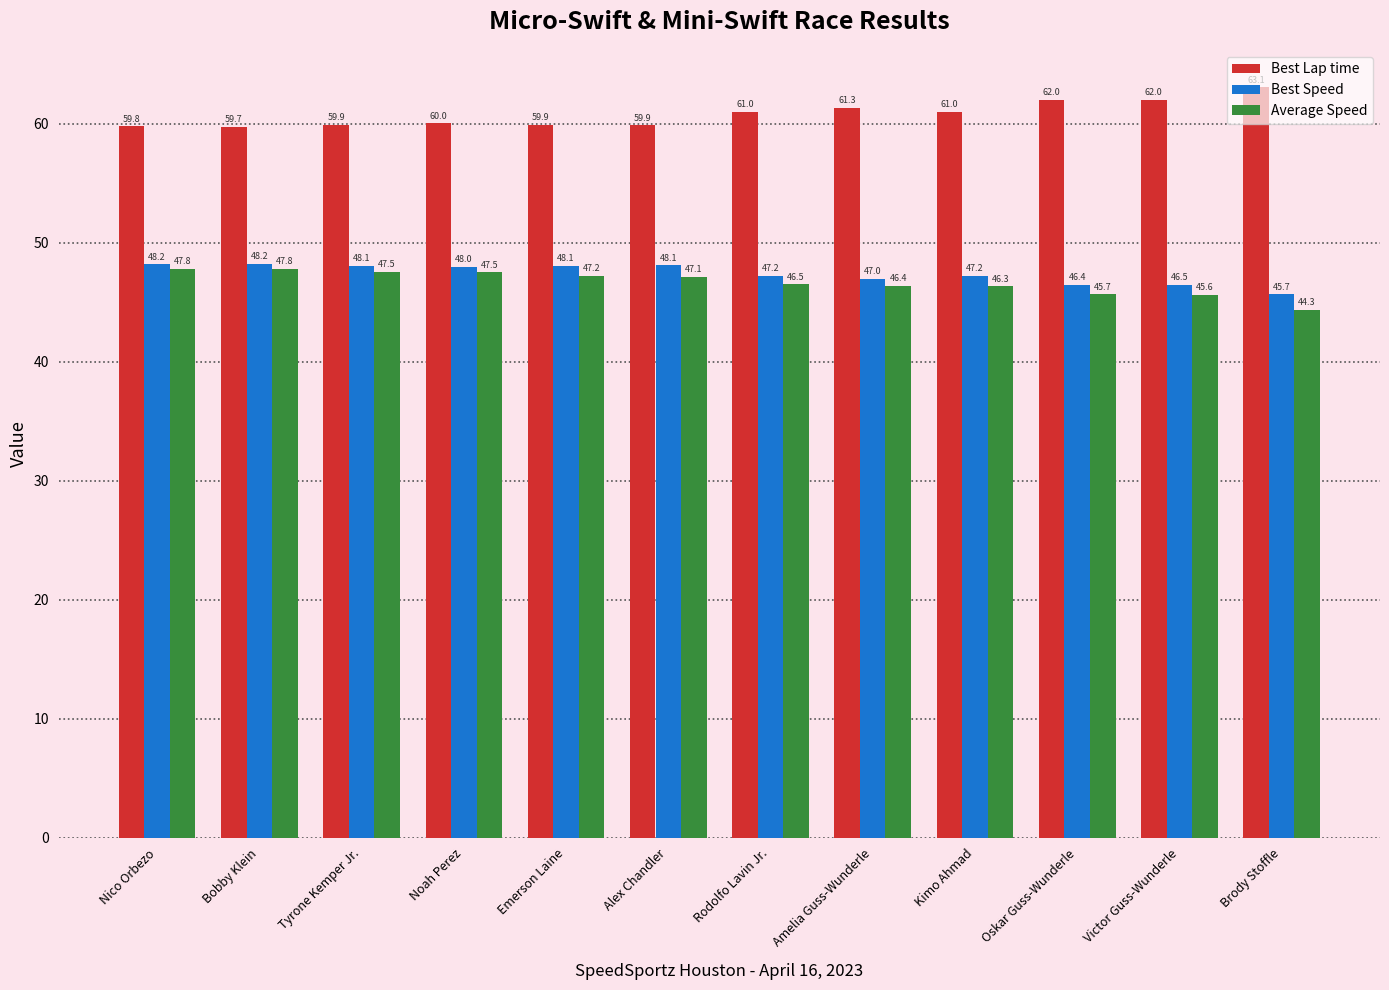

Where does the Best Lap time series first go above 60?

Noah Perez